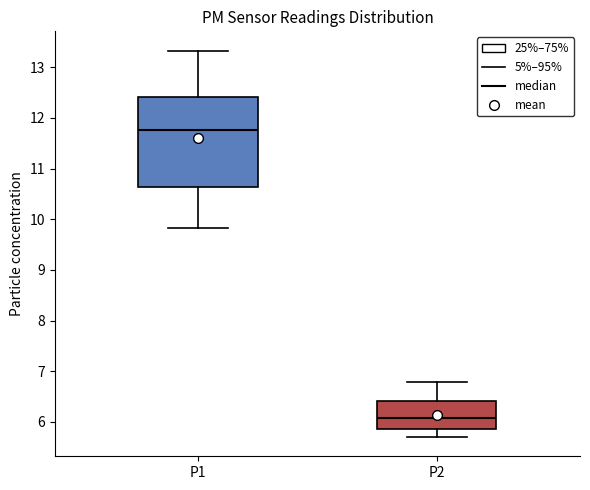

Which box has the lowest median line?

P2